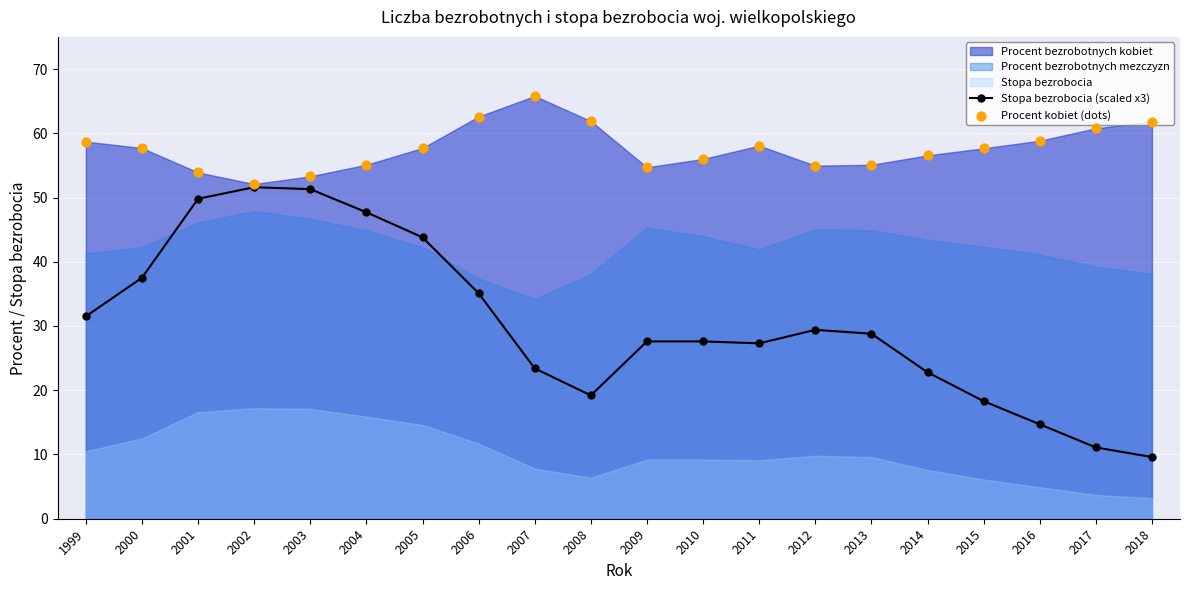

Is the value of Stopa bezrobocia (scaled x3) at 2005 greater than the value of Procent kobiet (dots) at 2003?

No